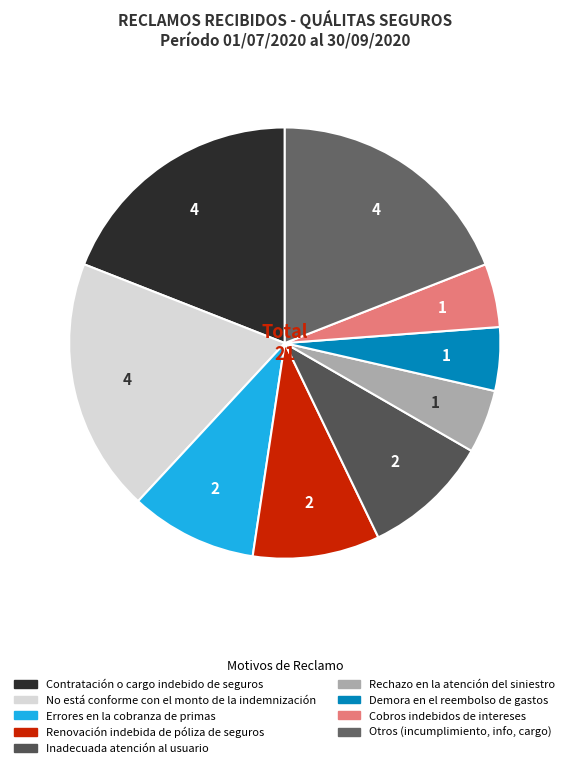

The Demora en el reembolso de gastos slice represents 10% of the pie. True or false?

False